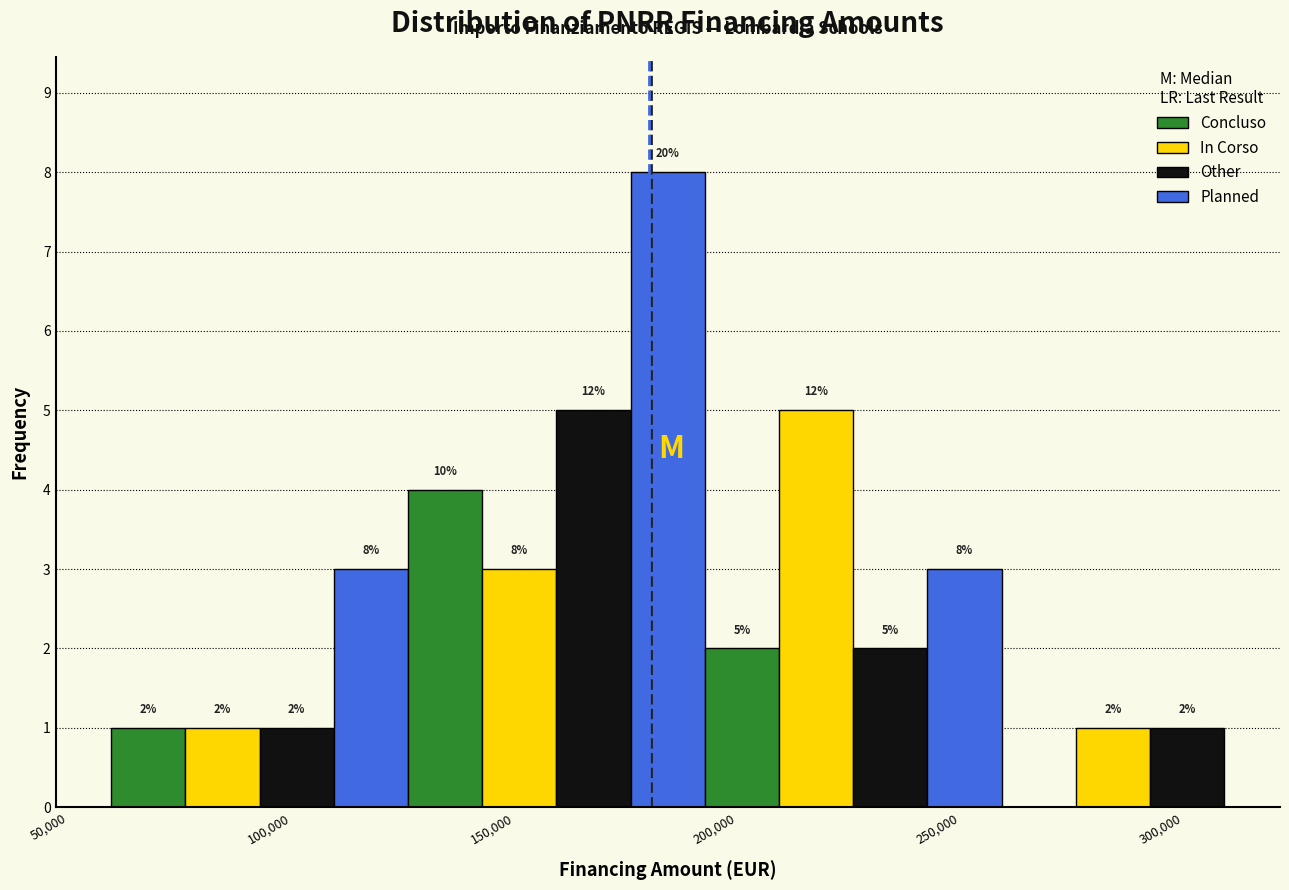

Around what value on the x-axis is the tallest bar? Give the approximate position of its centre, as read against the axis.

185000